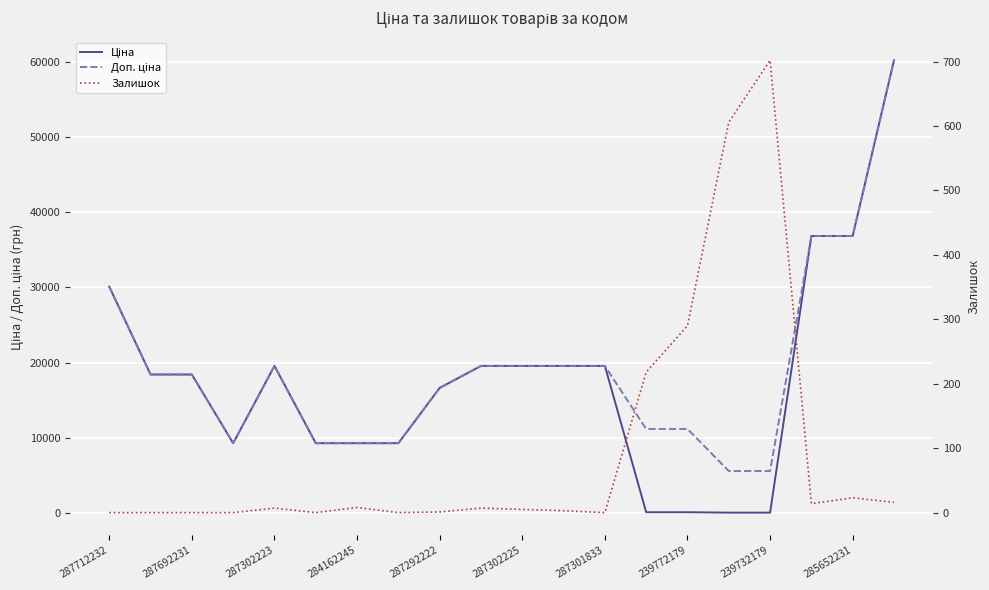

What is the sum of the Залишок values at 287302223 and 239732179?

709.0